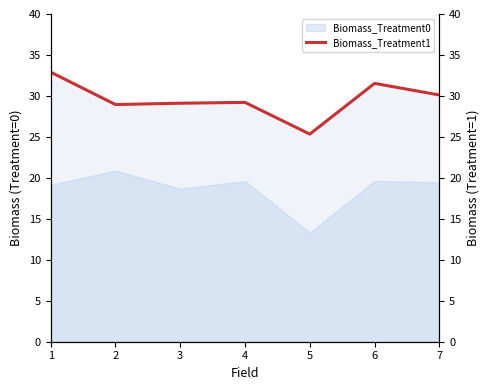

The chart shows a value of 56.6 at 6. True or false?

False